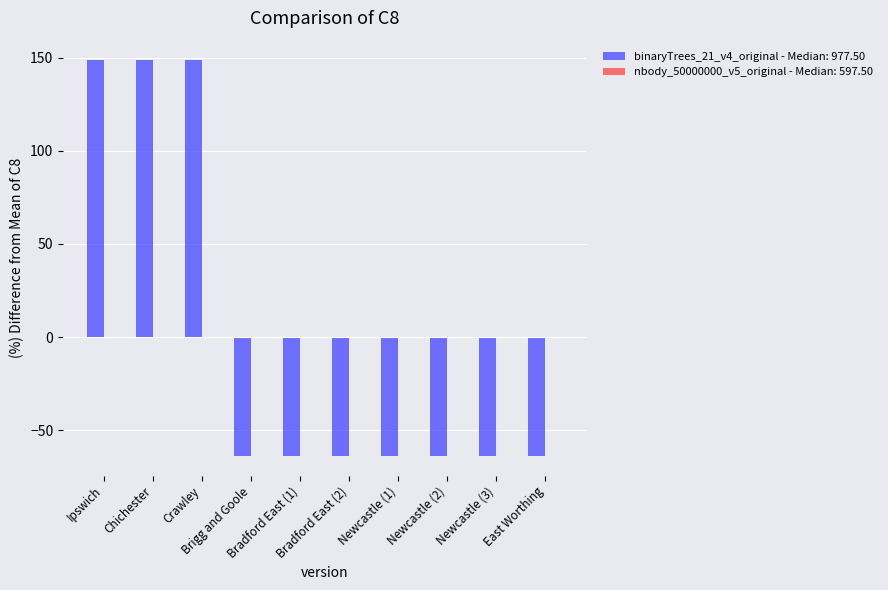

What is the label of the 7th bar from the left?

Newcastle (1)